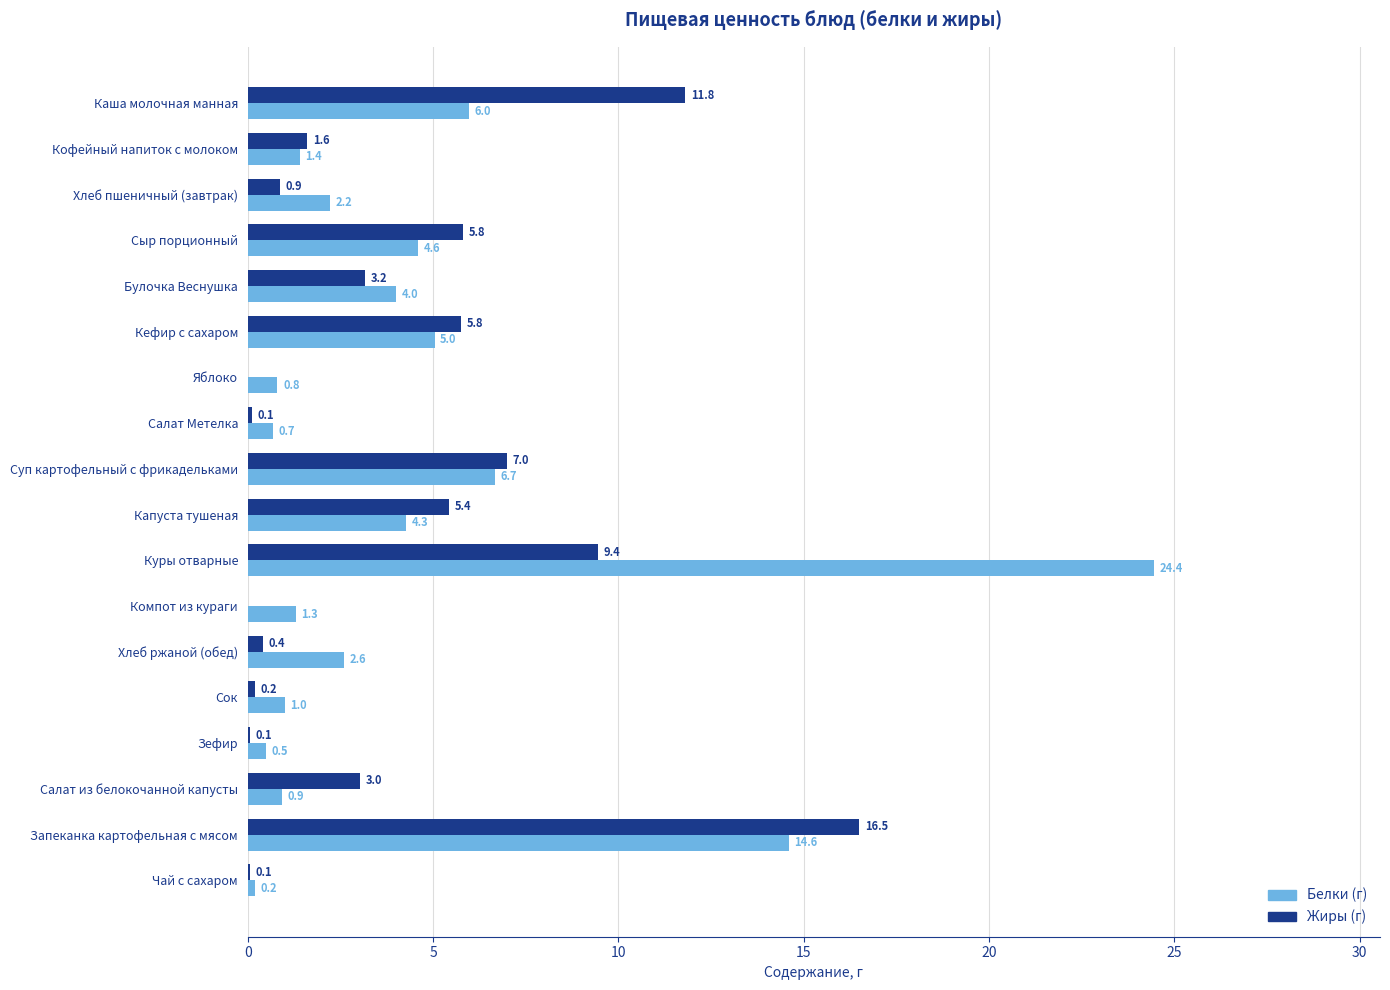

Which label corresponds to the largest value in the chart?

Куры отварные